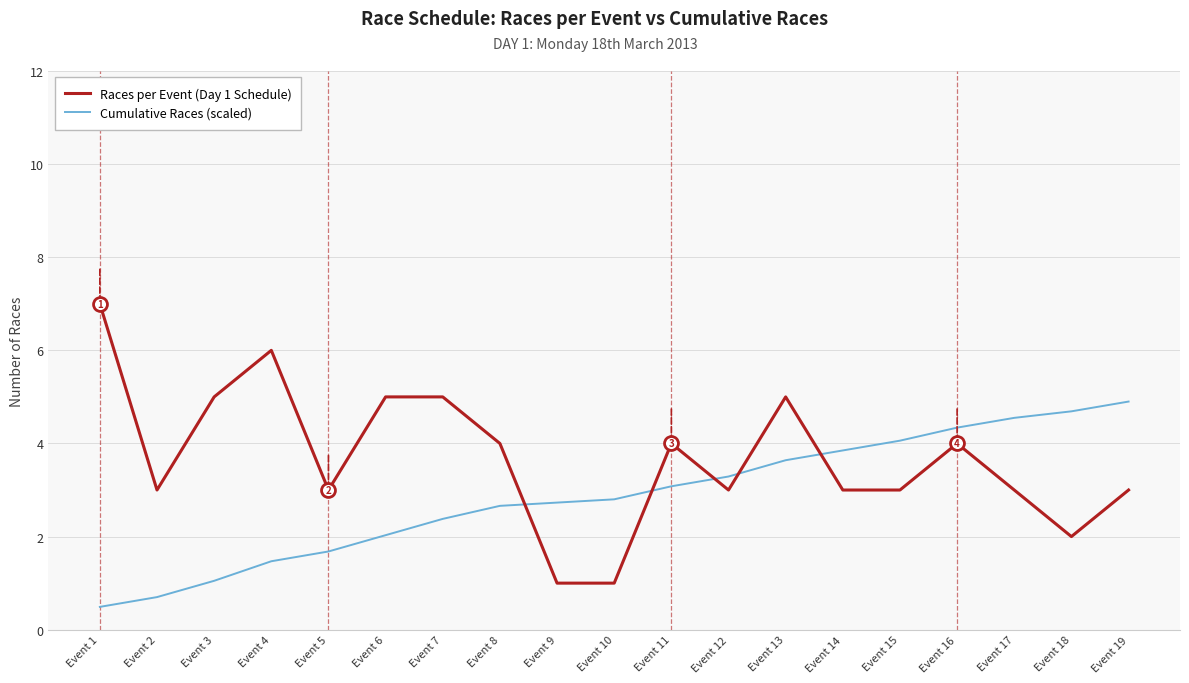

The Races per Event (Day 1 Schedule) series shows 1.0 at Event 5. True or false?

False